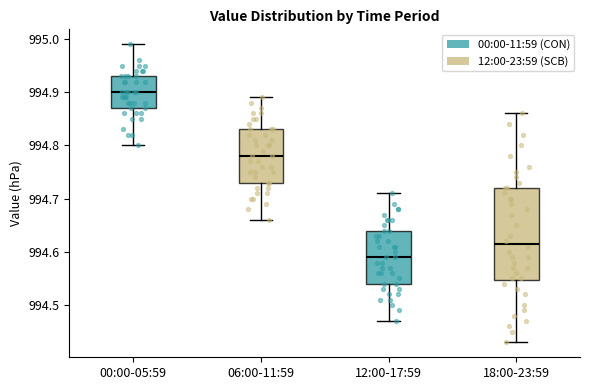

Reading left to right, read every box against the y-axis: the position of its median line, the range the box covers, and the ends of its whiskers. The values are not printed on the chart, so give them approximately, as read against the axis.

00:00-05:59: median 994.90, box 994.87 to 994.93, whiskers 994.80 to 994.99
06:00-11:59: median 994.78, box 994.73 to 994.83, whiskers 994.66 to 994.89
12:00-17:59: median 994.59, box 994.54 to 994.64, whiskers 994.47 to 994.71
18:00-23:59: median 994.62, box 994.55 to 994.72, whiskers 994.43 to 994.86